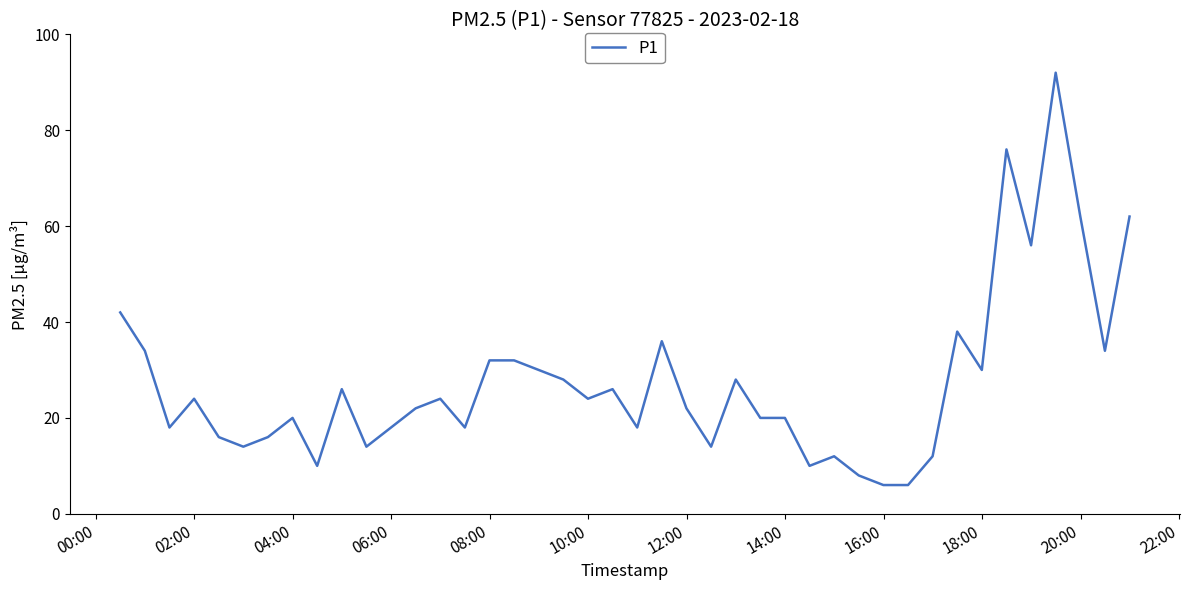

What is the smallest value displayed?

6